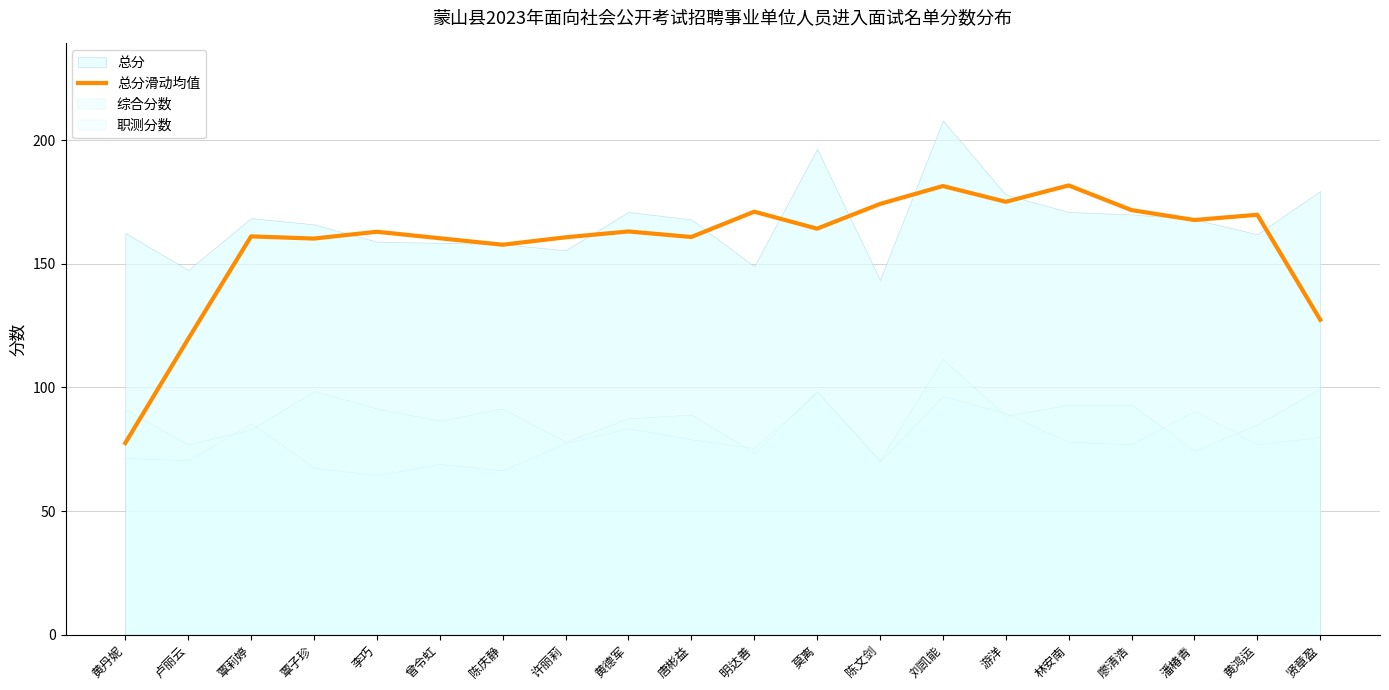

How many values are below 163?

9